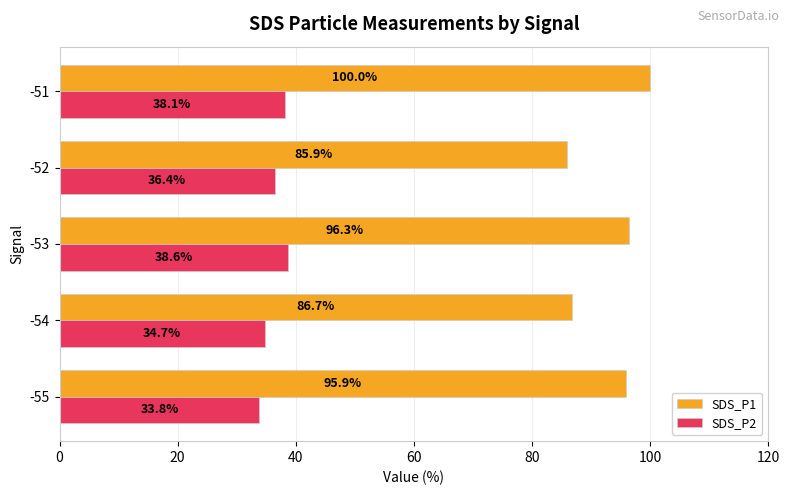

Which series has the largest total across all categories?

SDS_P1